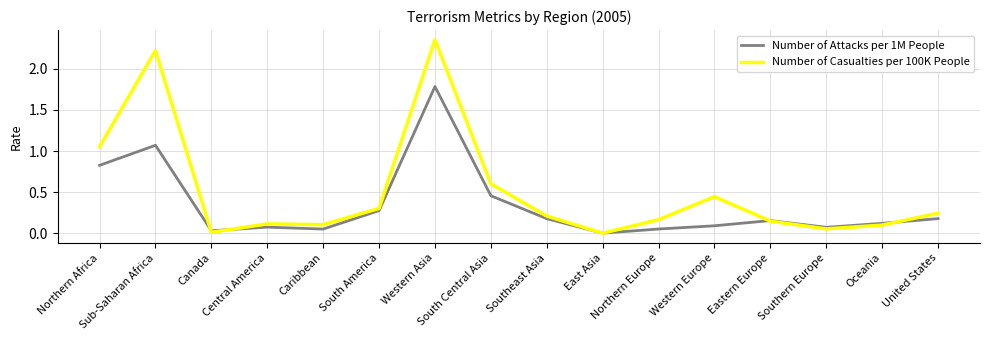

Rank the series by their maximum value, from highest to lowest.

Number of Casualties per 100K People, Number of Attacks per 1M People